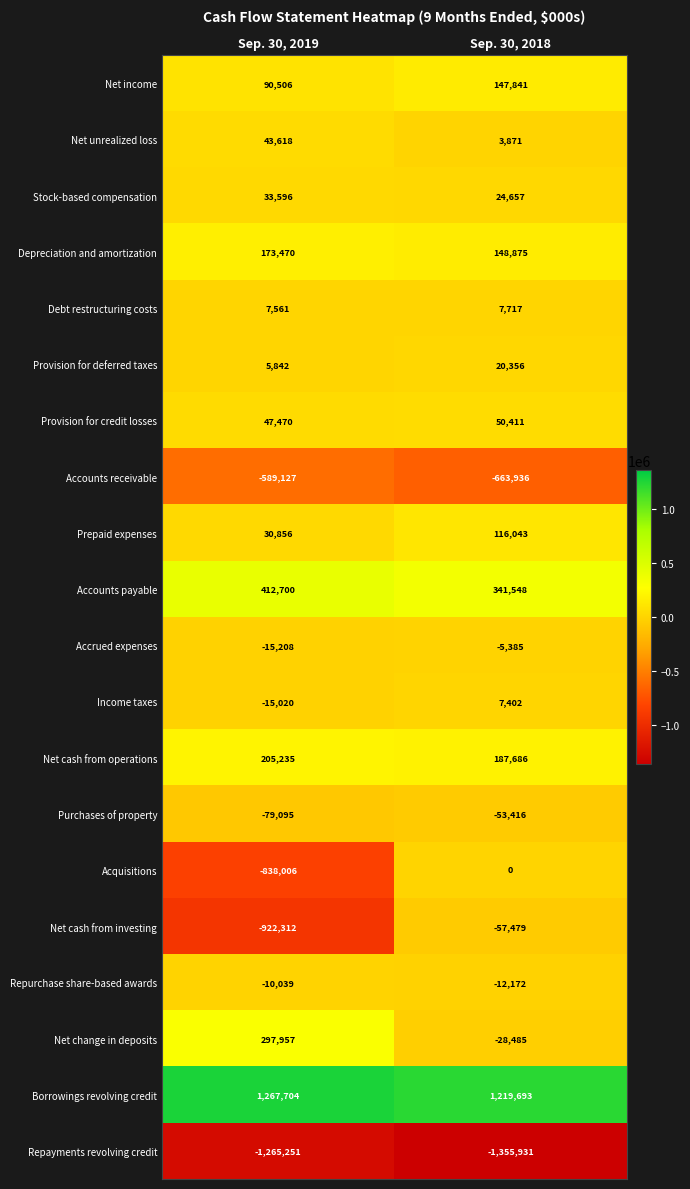

Which series changed the most between Sep. 30, 2019 and Sep. 30, 2018?

Net cash from investing